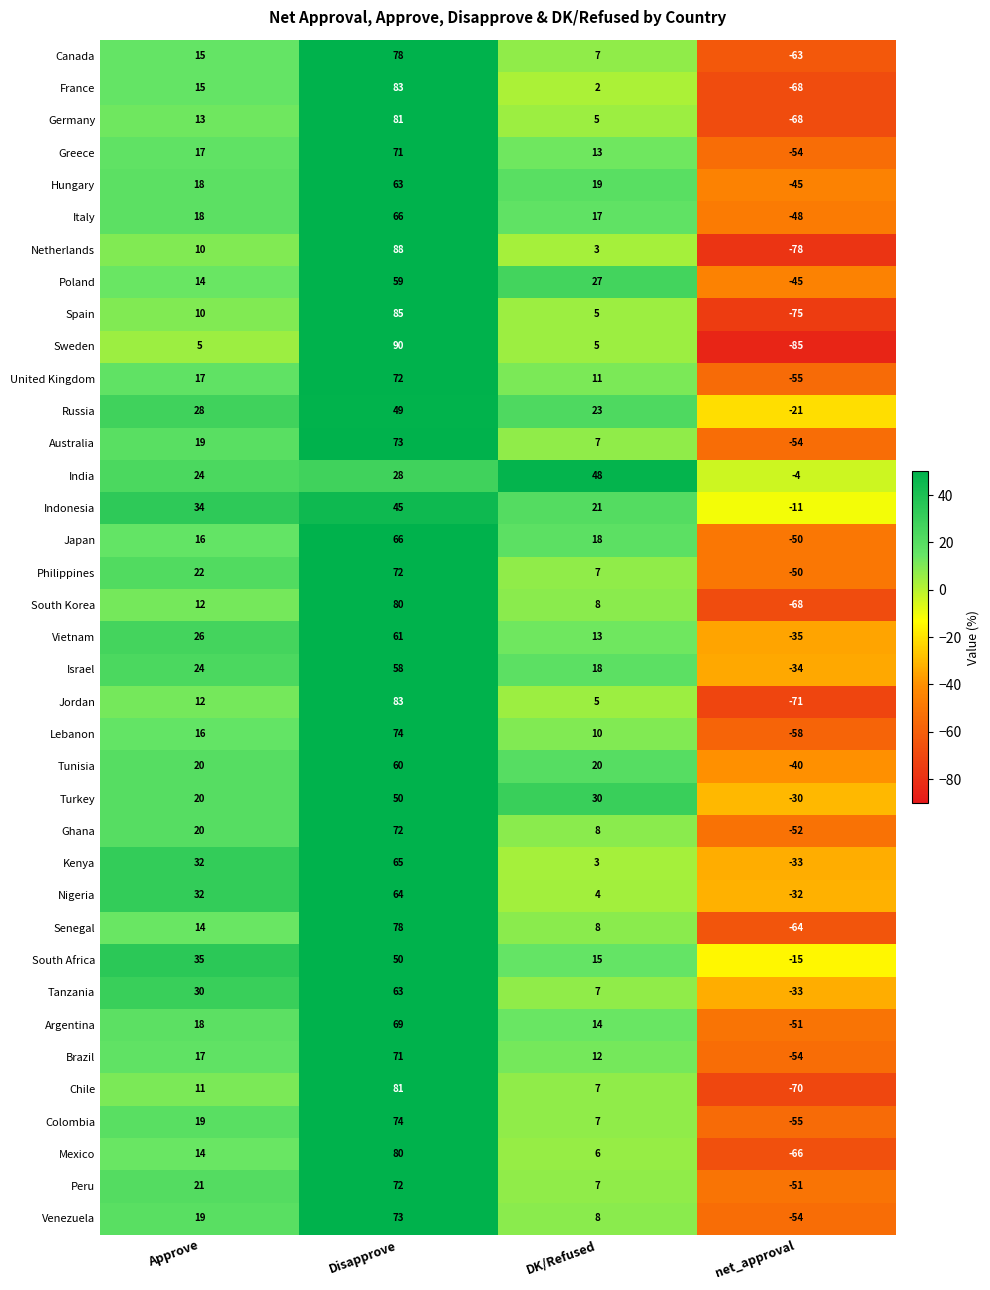

Read the South Korea value at net_approval.

-68